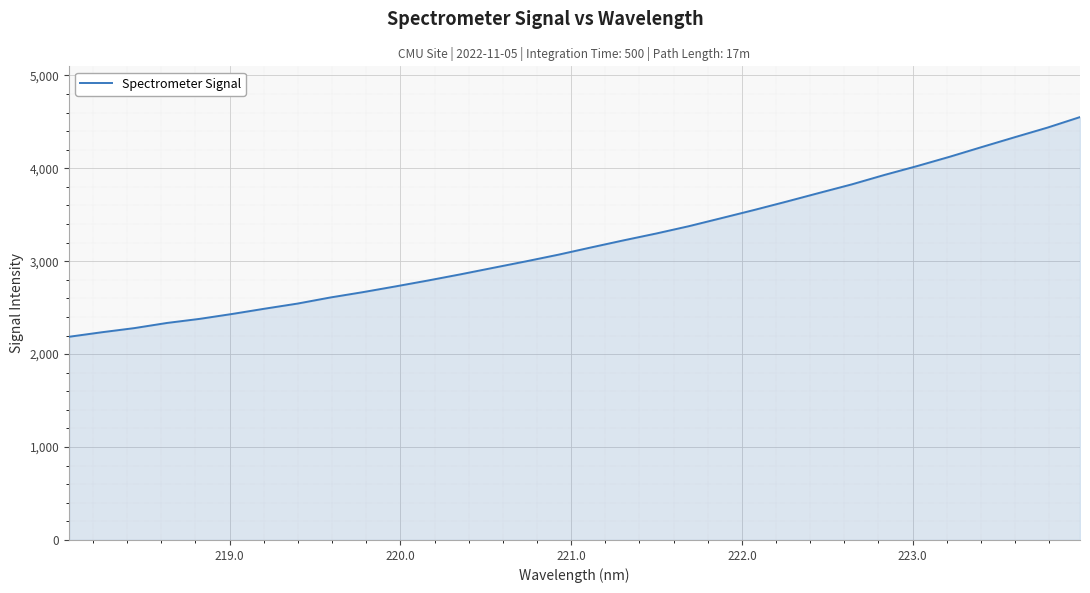

What is the smallest value displayed?

2186.8